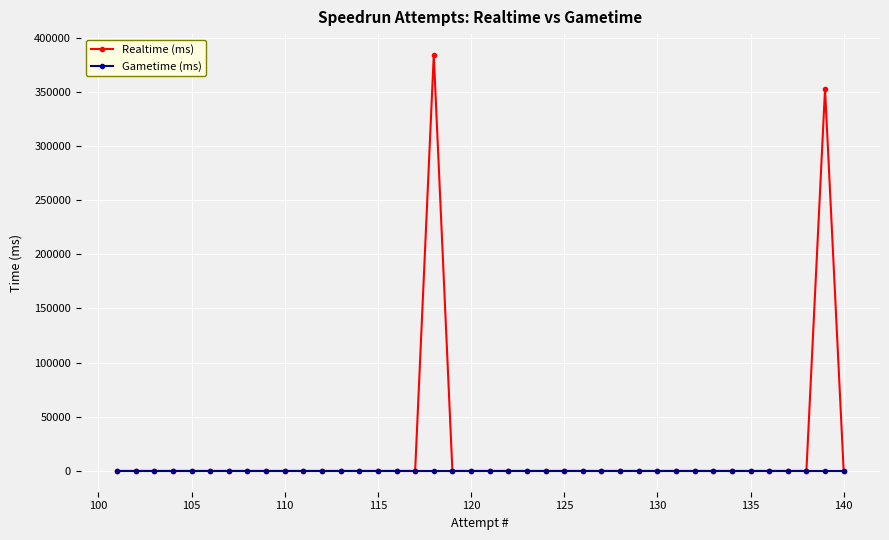

Does the chart display data point markers on the line(s)?

Yes